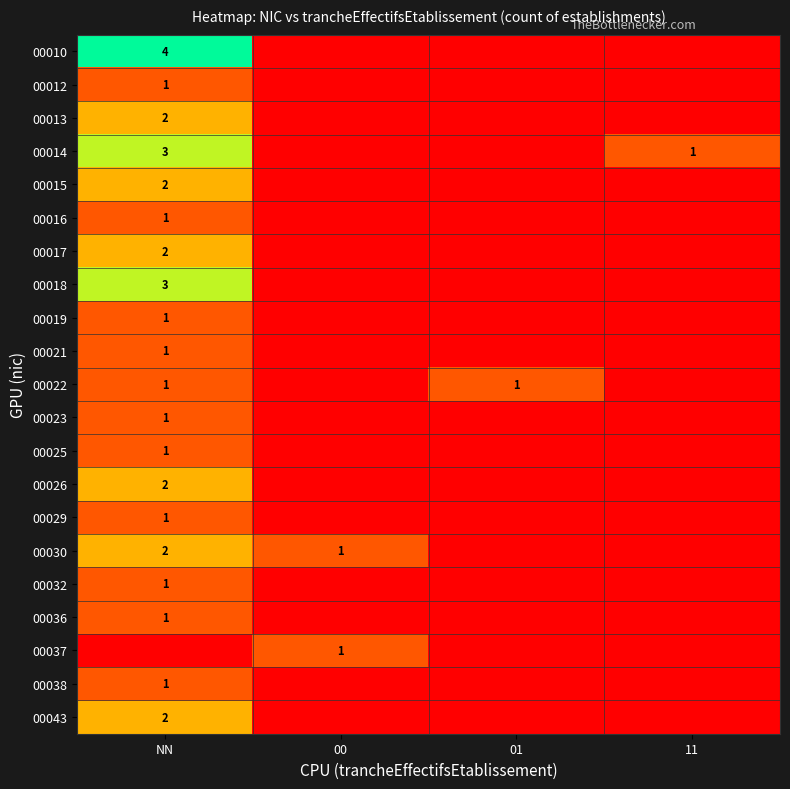

The value of 00018 at NN is 5. True or false?

False